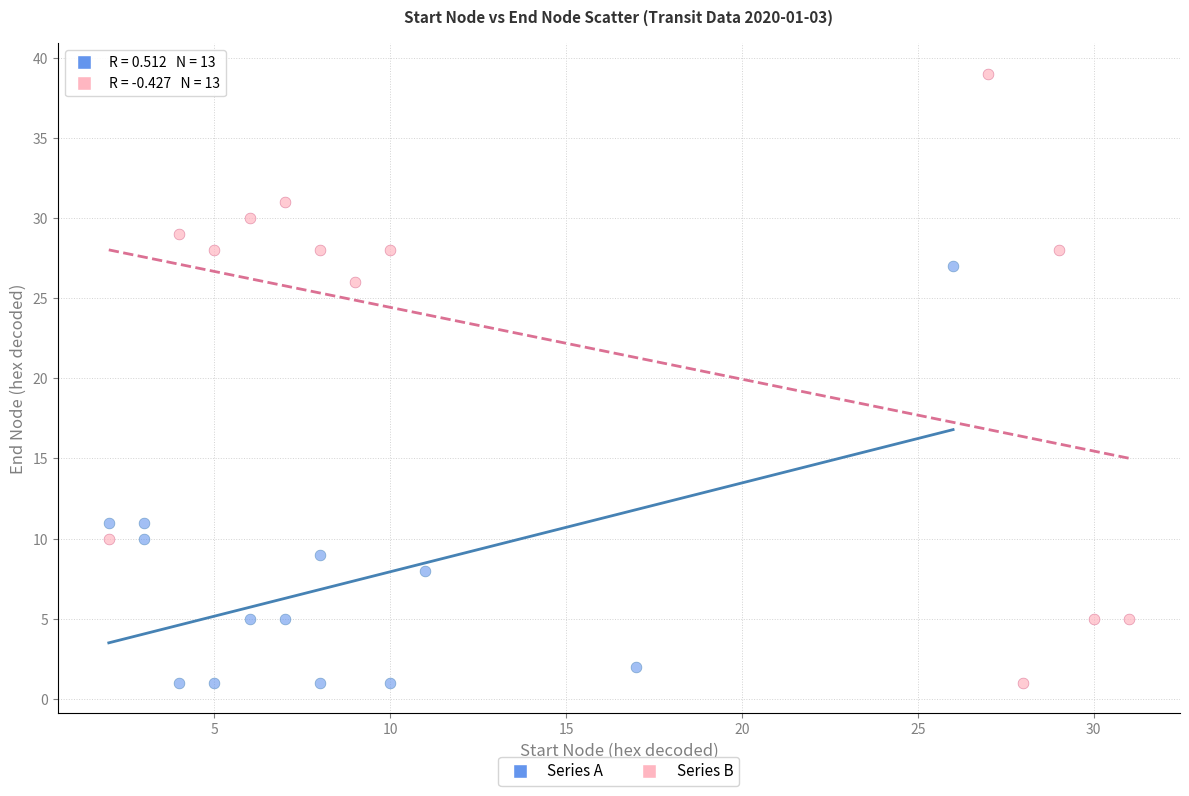

Which series contains the highest Y value?

Series B